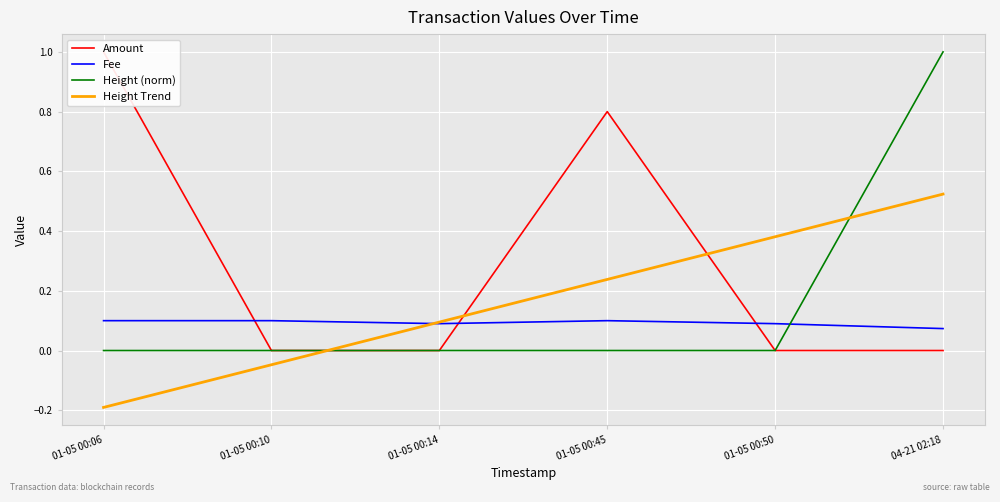

At which label does Amount reach its peak?

01-05 00:06